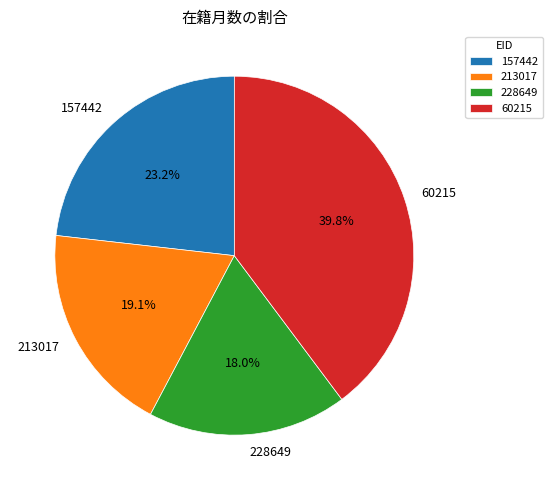

The 228649 slice represents 4% of the pie. True or false?

False